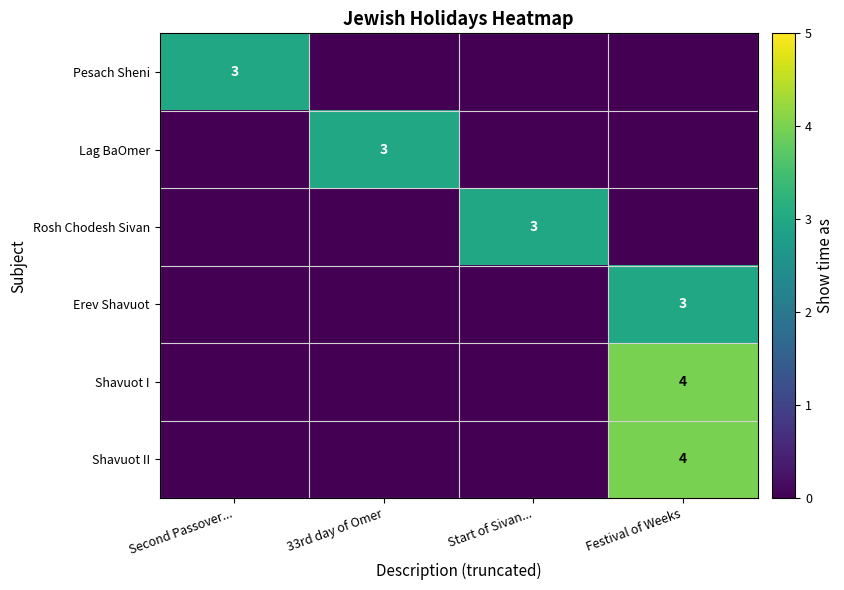

The Pesach Sheni series shows 5 at Second Passover.... True or false?

False